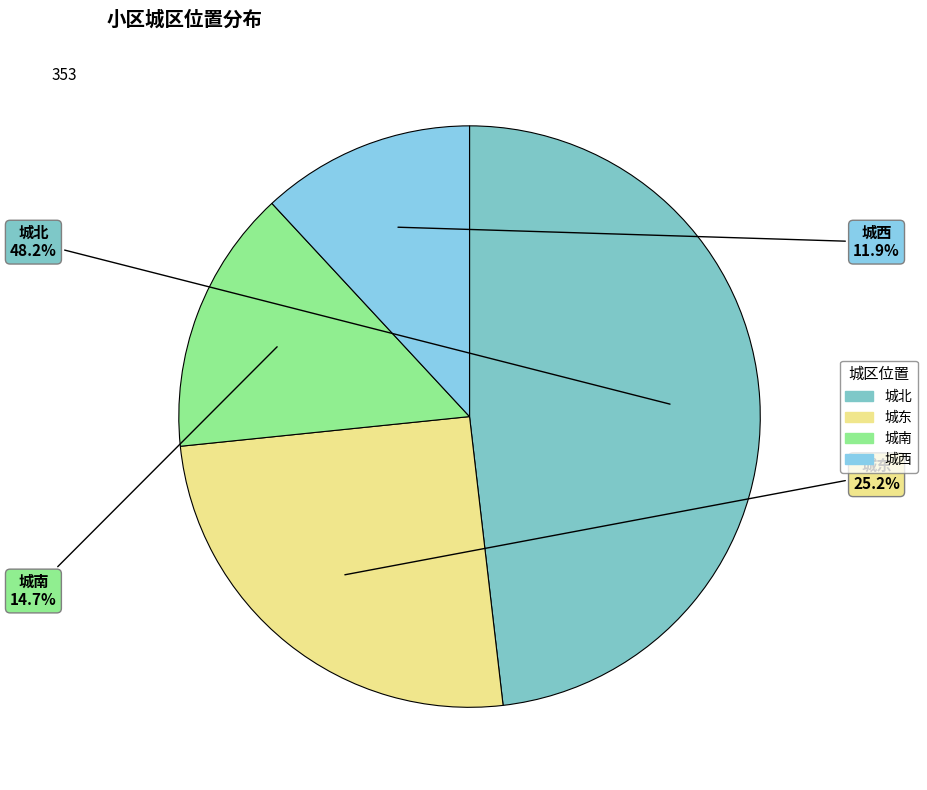

Is it true that 城北 is 36% of the pie?

False